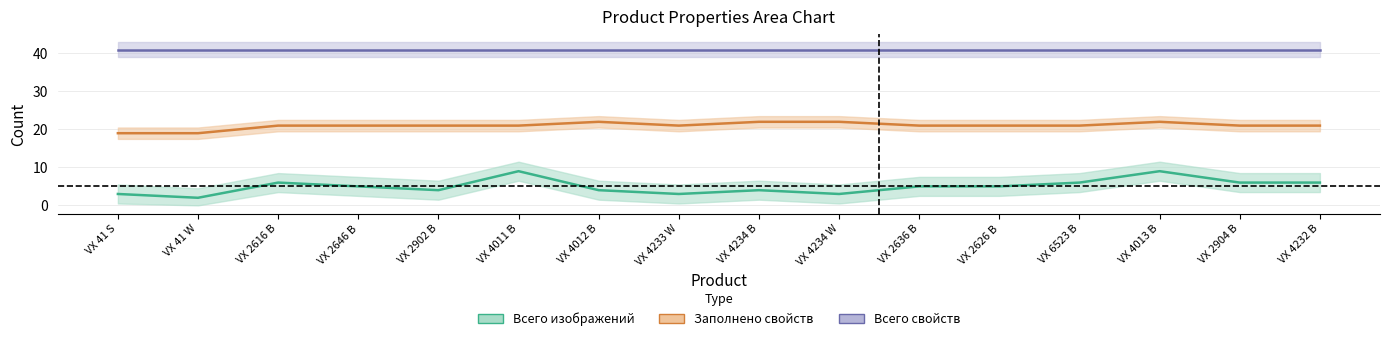

What is the minimum value shown in the chart?

2